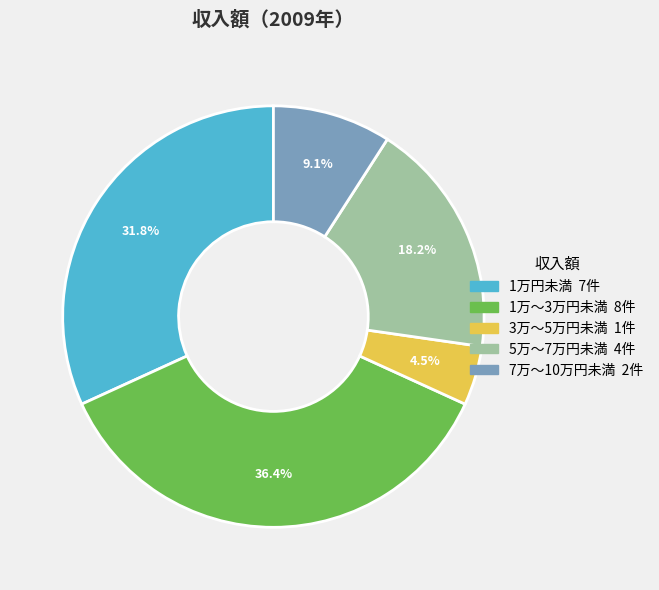

Is it true that 1万円未満 is 42% of the pie?

False